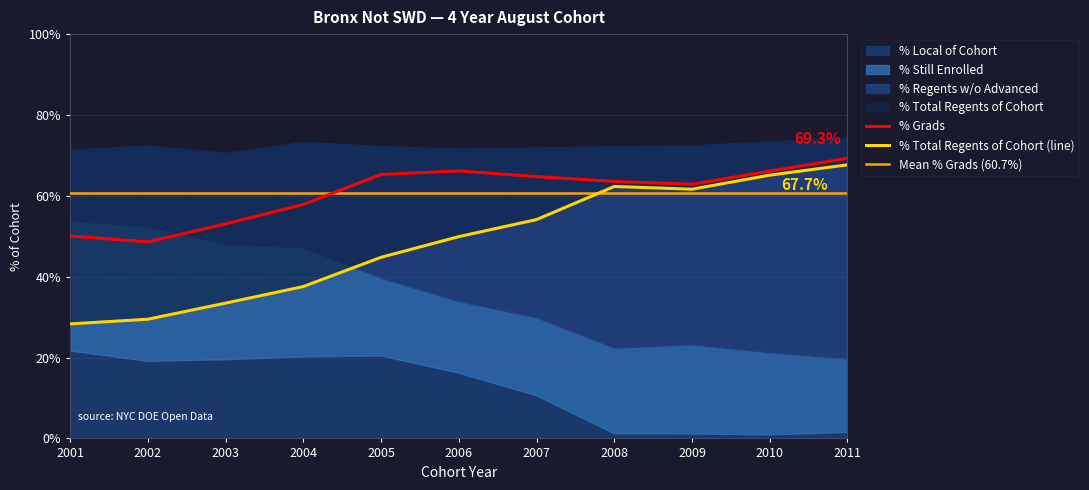

Which series changed the most between 2002 and 2005?

% Grads